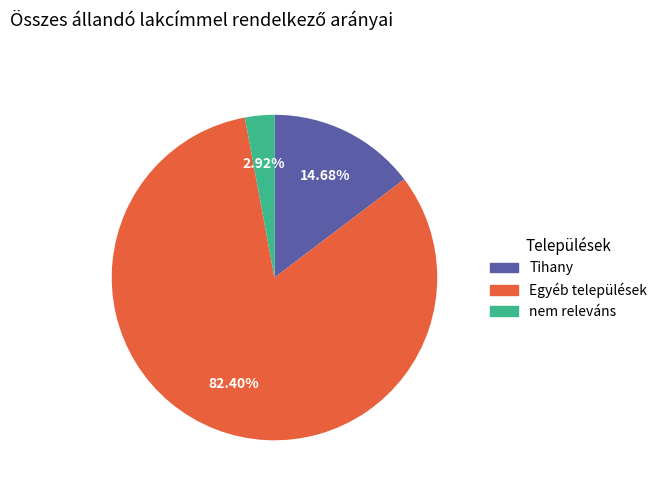

Between Tihany and Egyéb települések, which is larger?

Egyéb települések